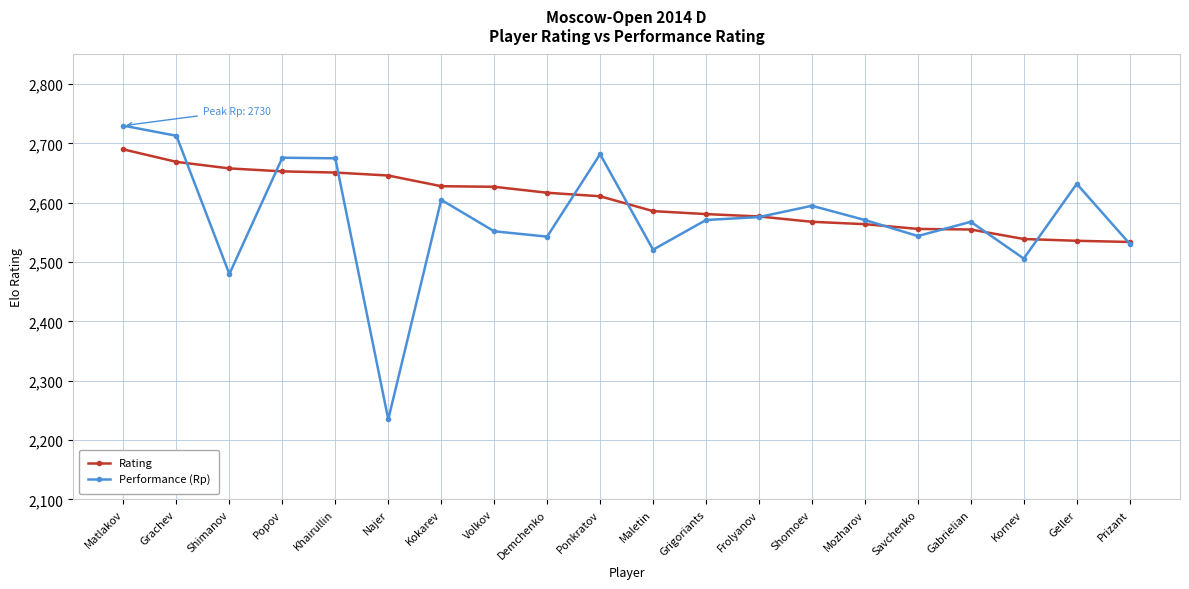

What is the sum of the Rating values at Ponkratov and Kornev?

5150